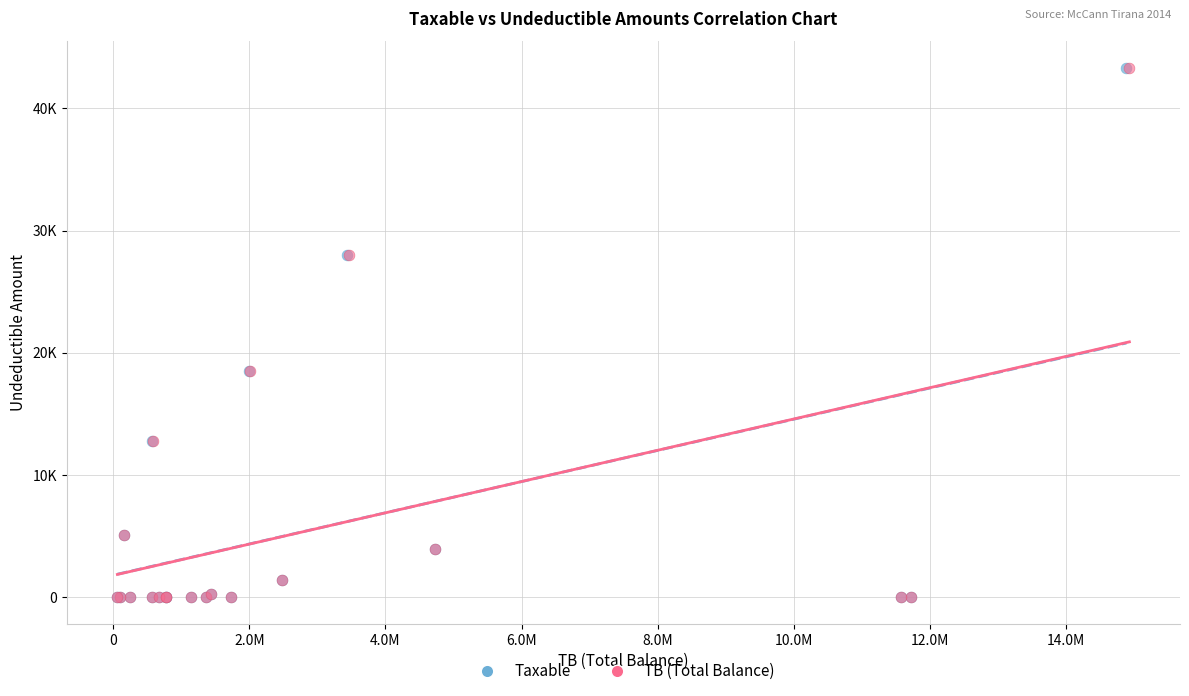

What are all the series names shown in the legend?

Taxable, TB (Total Balance)